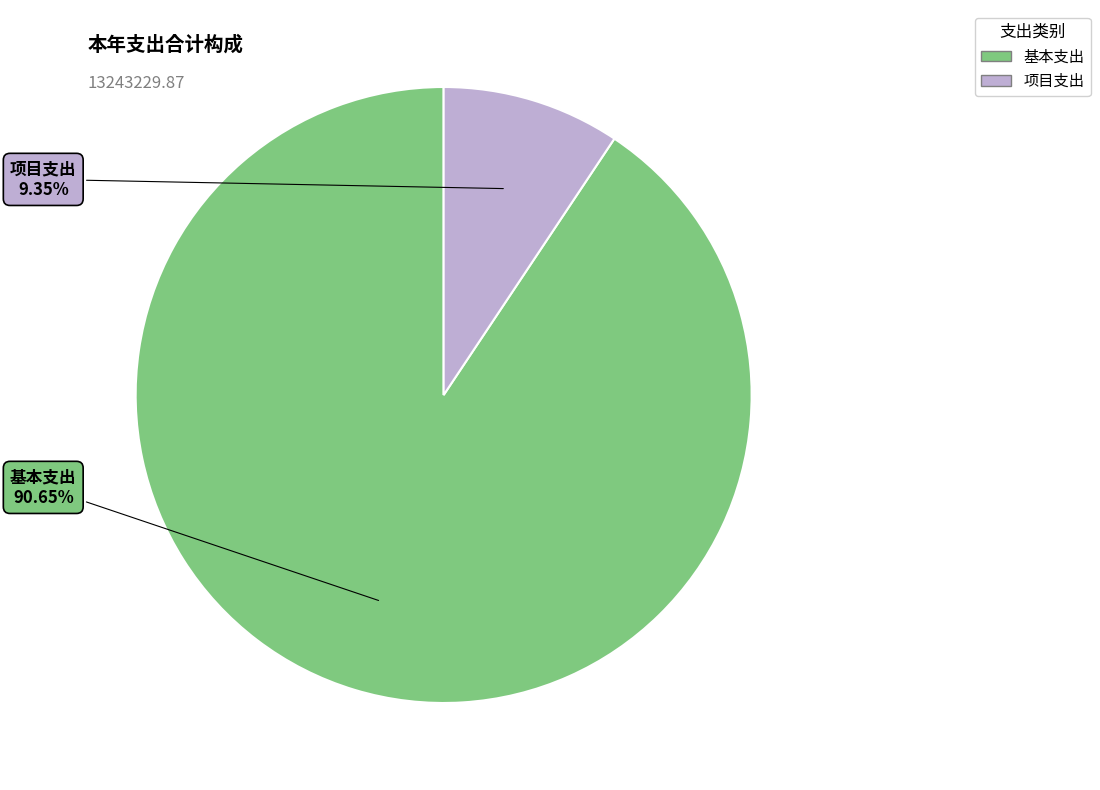

Which has a higher value, 项目支出 or 基本支出?

基本支出